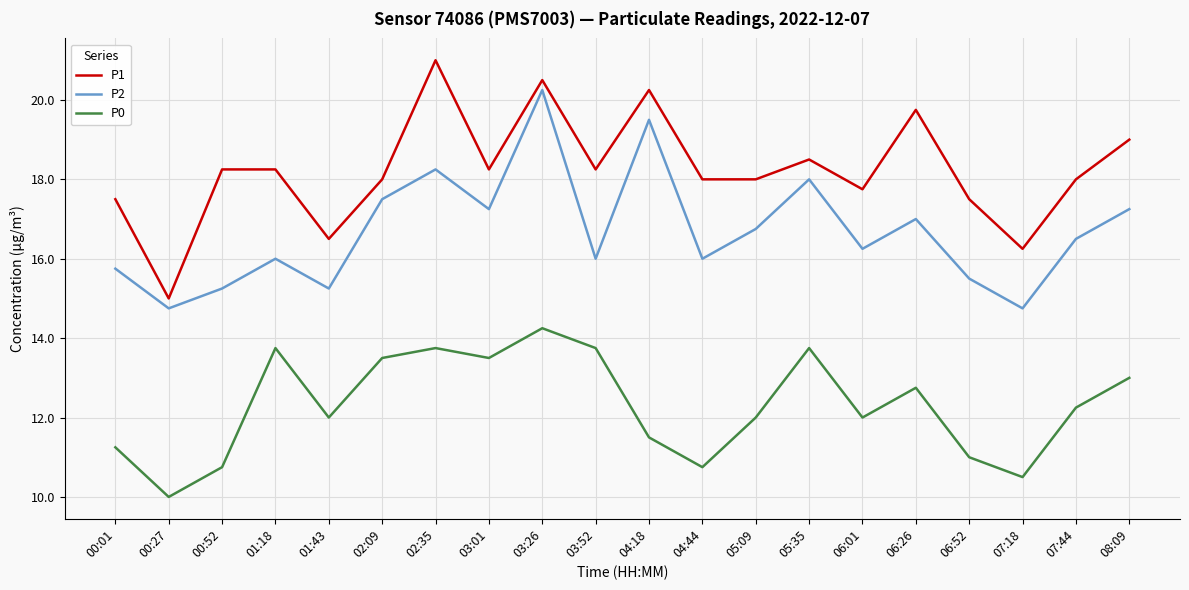

Rank the series at 08:09 from lowest to highest value.

P0, P2, P1